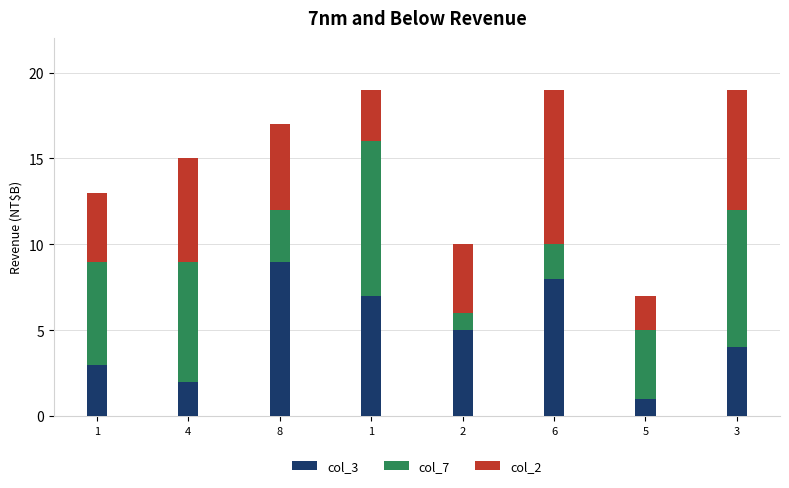

What is the total value across all series at 8?

17